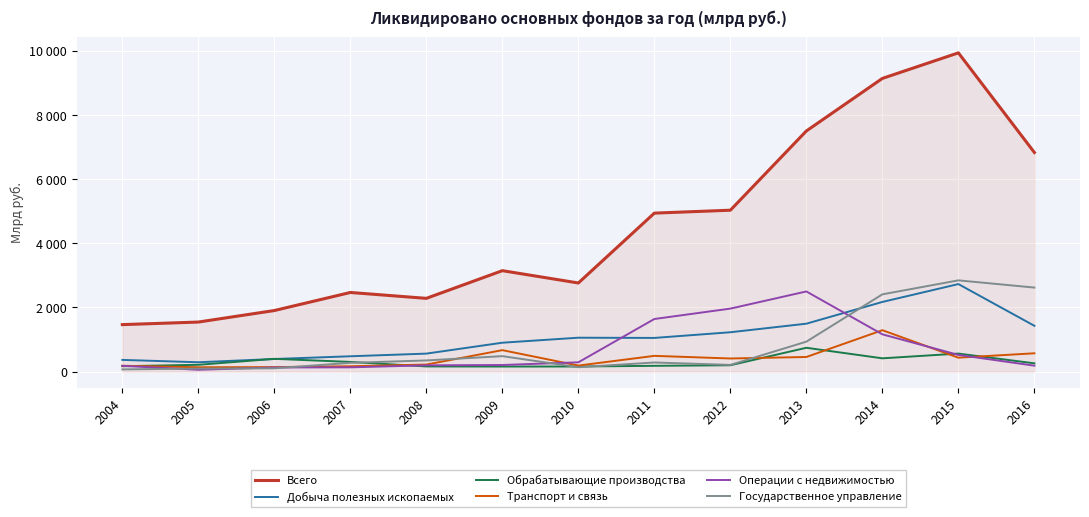

Does the chart have visible grid lines?

Yes